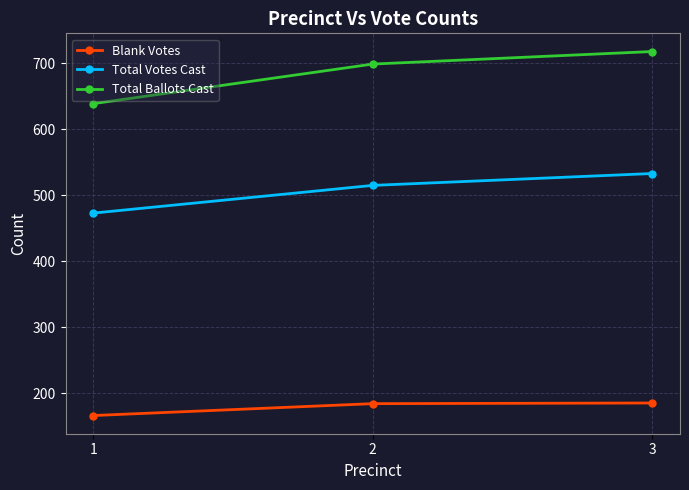

Is it true that Blank Votes equals 122 at 3?

False